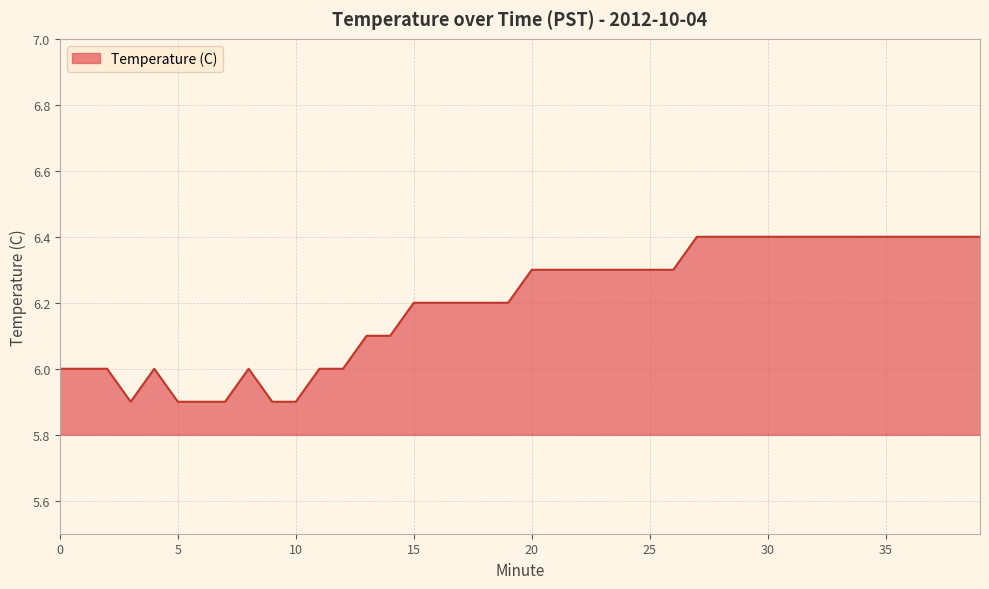

What is the difference between the maximum and minimum values?

0.5